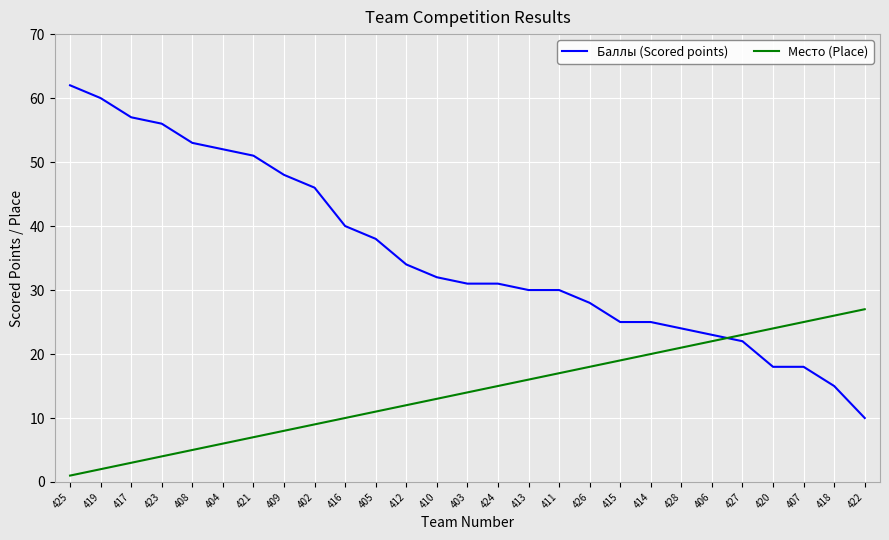

Which series has the largest total across all categories?

Баллы (Scored points)